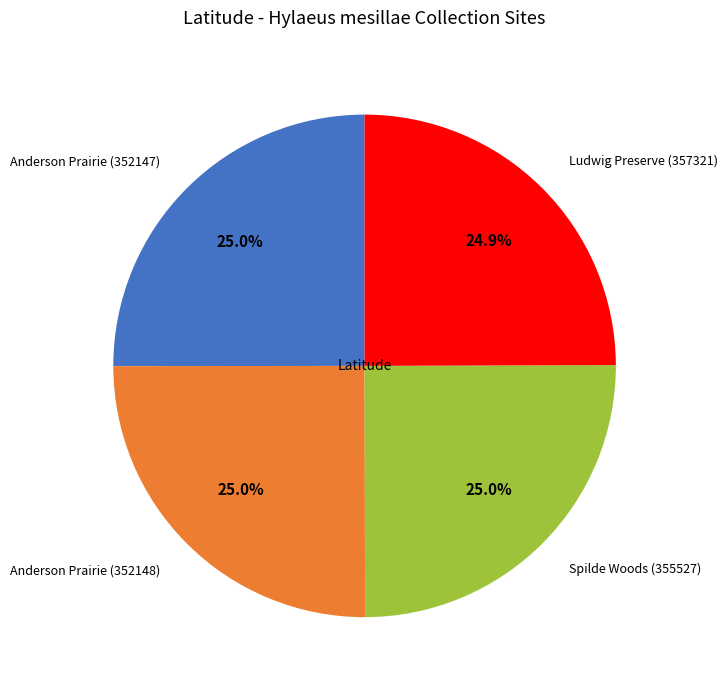

To the nearest percent, what percentage of the pie is Anderson Prairie (352147)?

25%